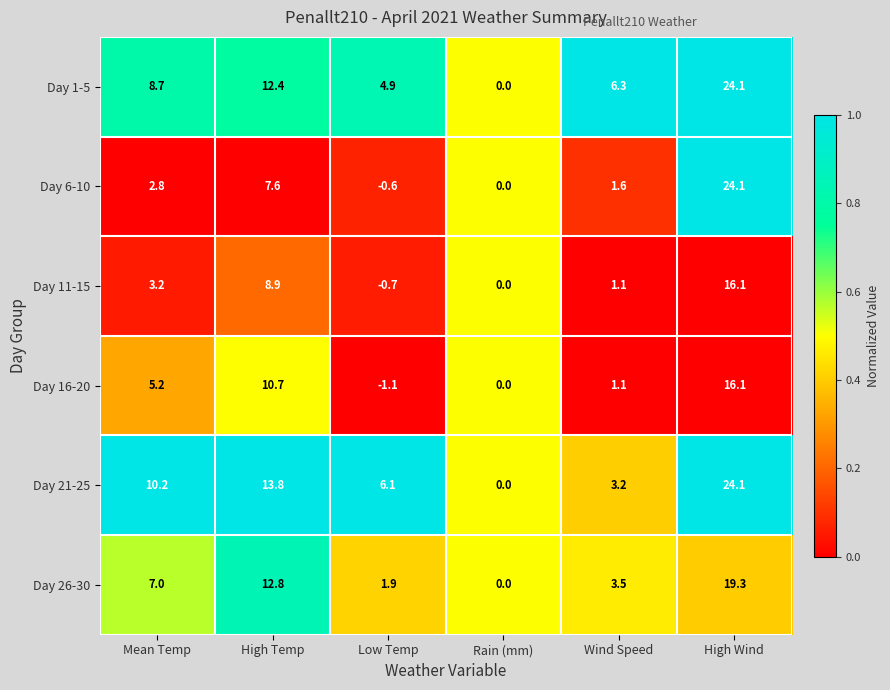

How many distinct data groups are displayed?

6